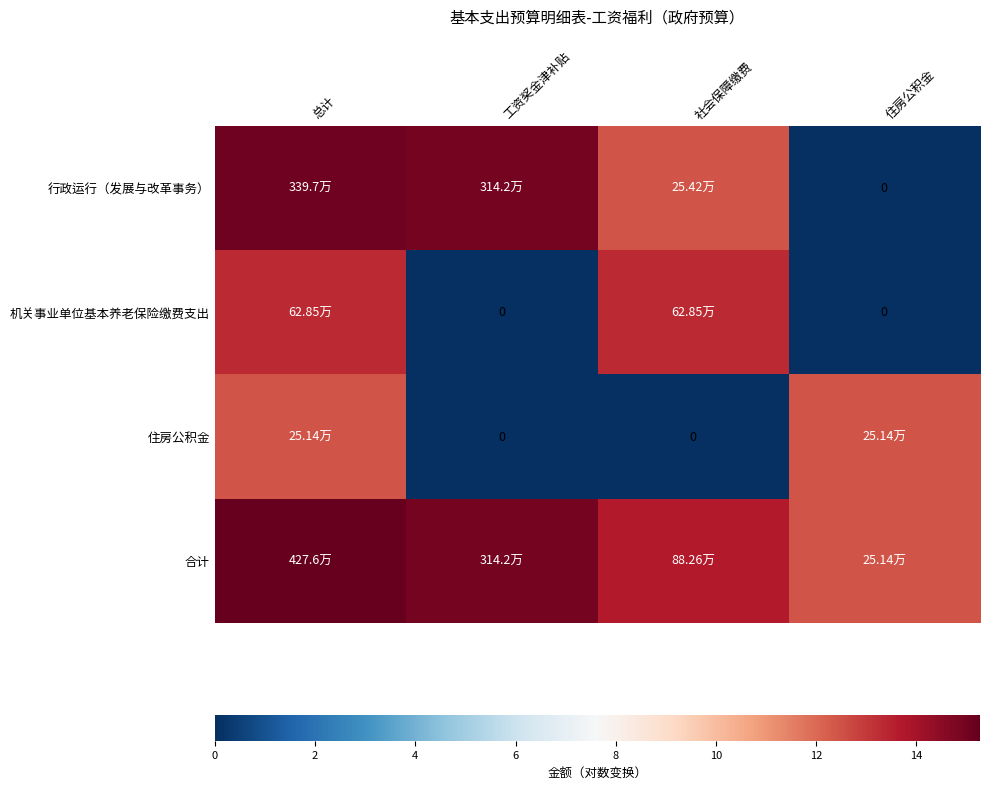

Between 工资奖金津补贴 and 社会保障缴费, which series saw the biggest shift?

机关事业单位基本养老保险缴费支出